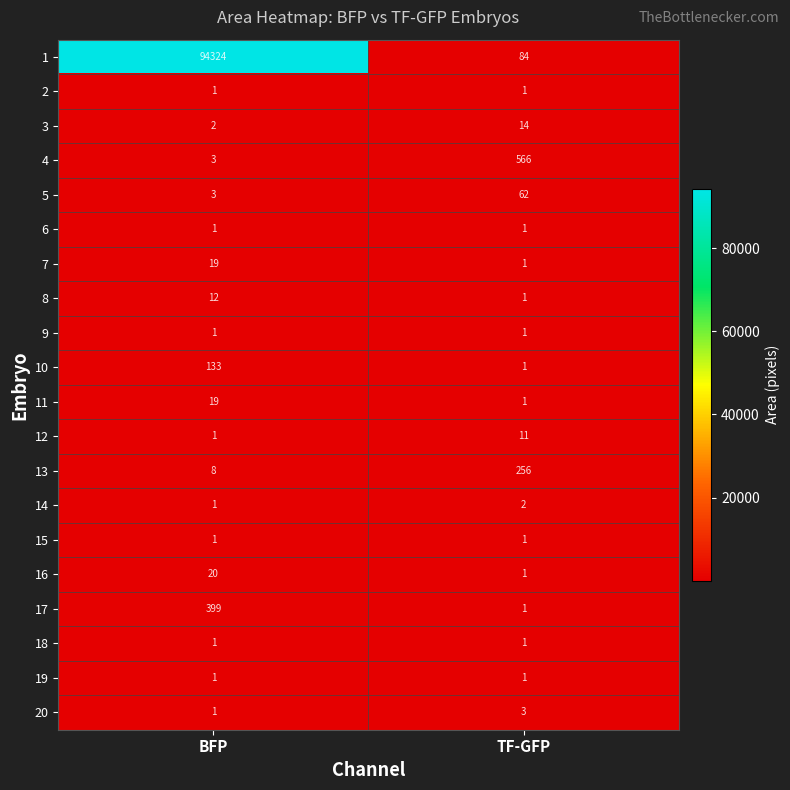

At which label does 12 reach its peak?

TF-GFP